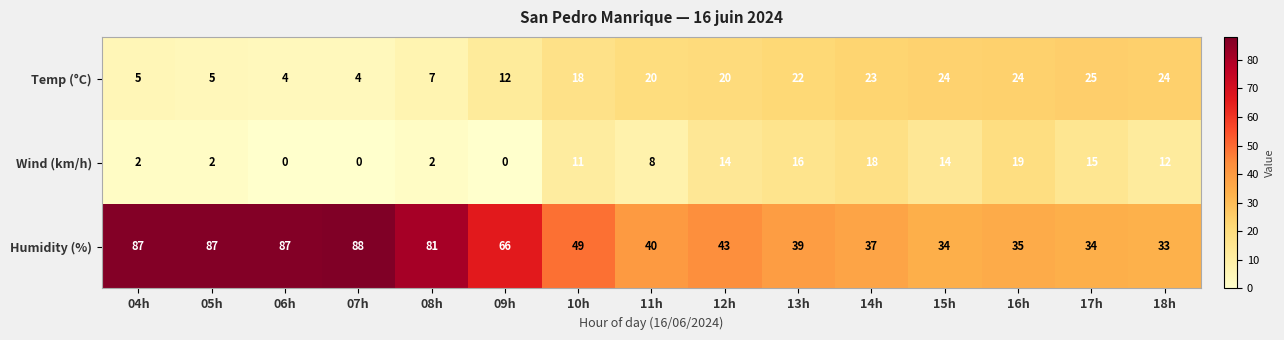

At how many categories does at least one series exceed 57?

6